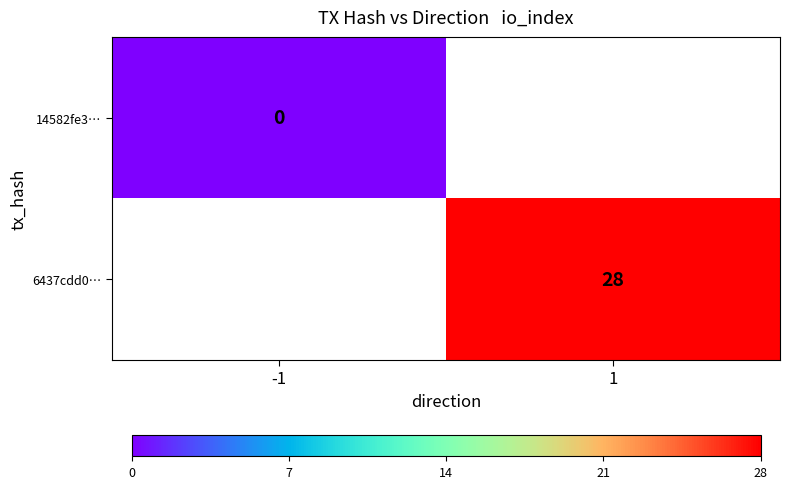

The 6437cdd0… series shows 10 at 1. True or false?

False